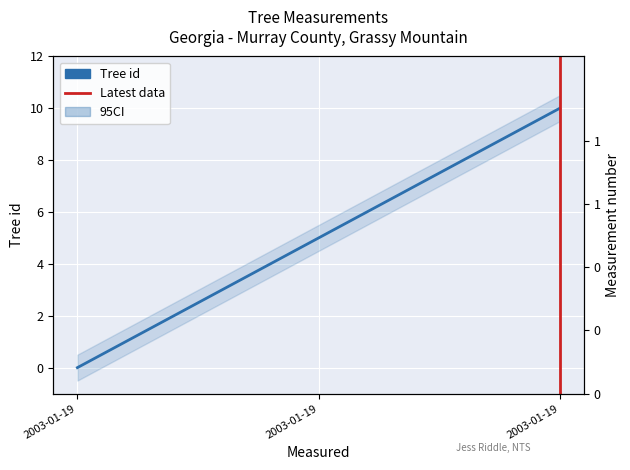

True or false: the data shows 10 at 2003-01-19.

True